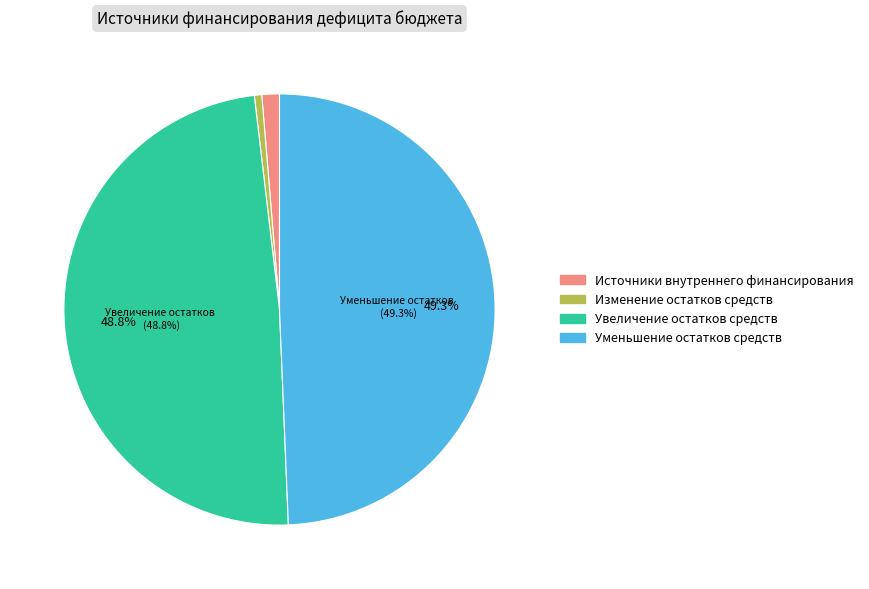

To the nearest percent, what portion does Уменьшение остатков средств represent?

49%